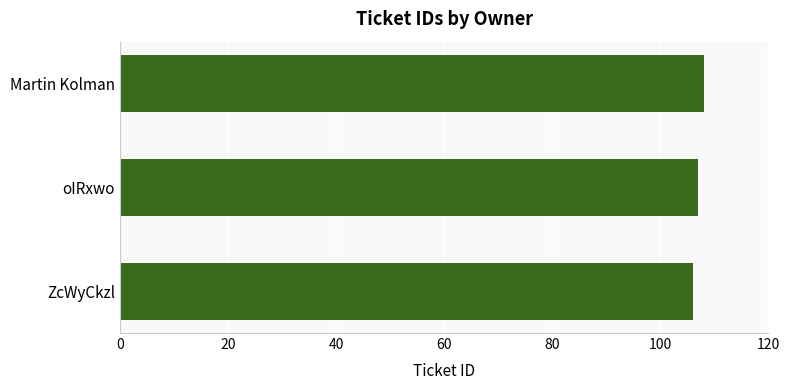

Approximately how many times larger is the value at ZcWyCkzl compared to oIRxwo?

1.0